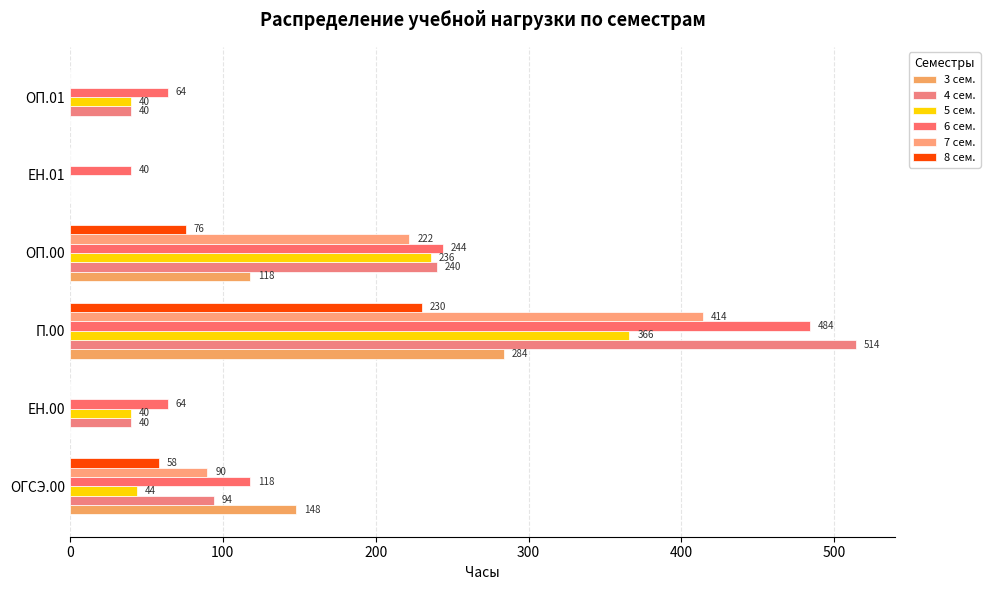

How many series are shown in this chart?

6